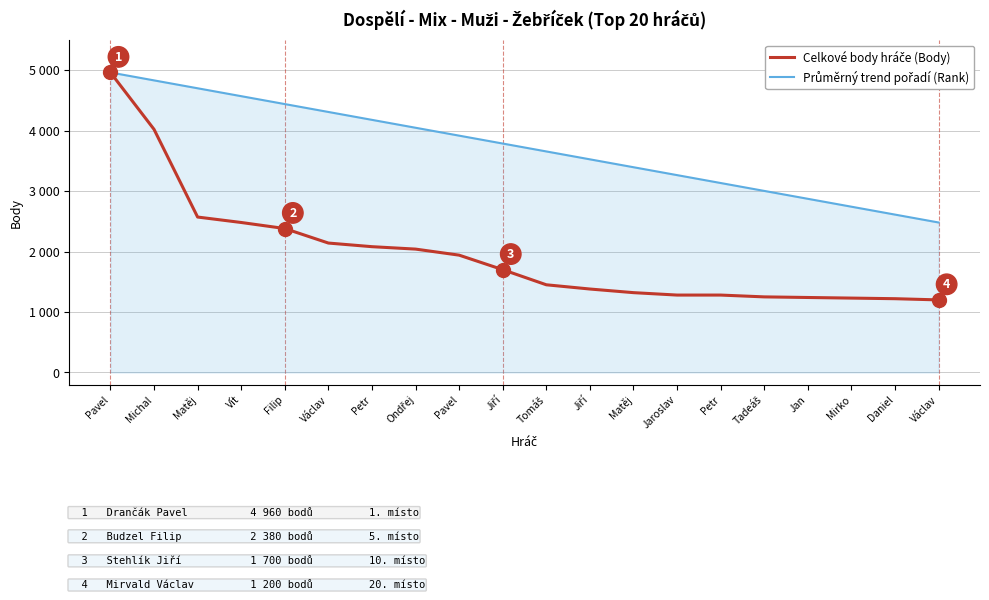

What is the value of the Průměrný trend pořadí (Rank) point at the 6th from the left?

4307.4